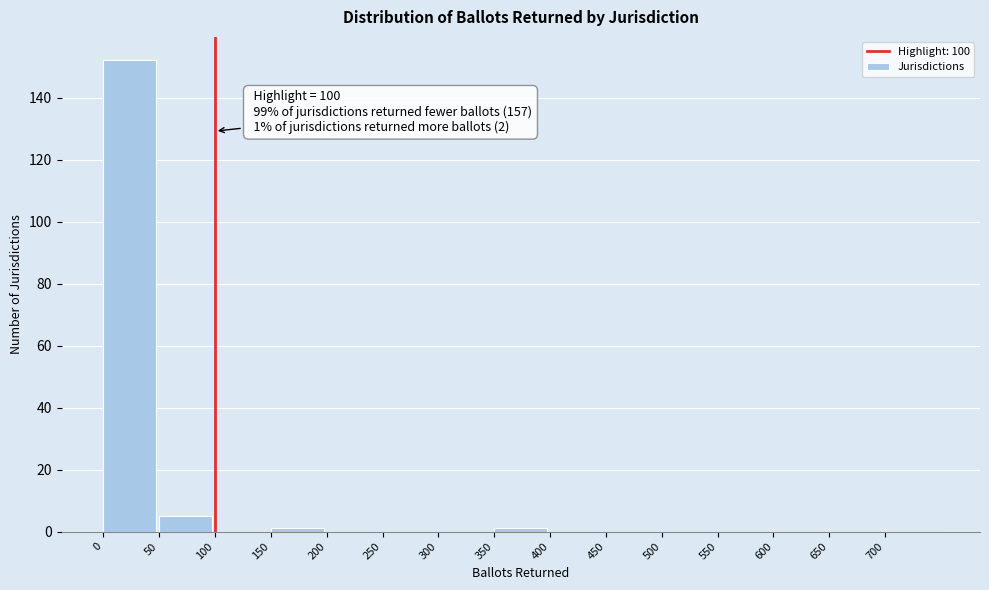

Which range on the x-axis has the tallest bar?

0 to 50